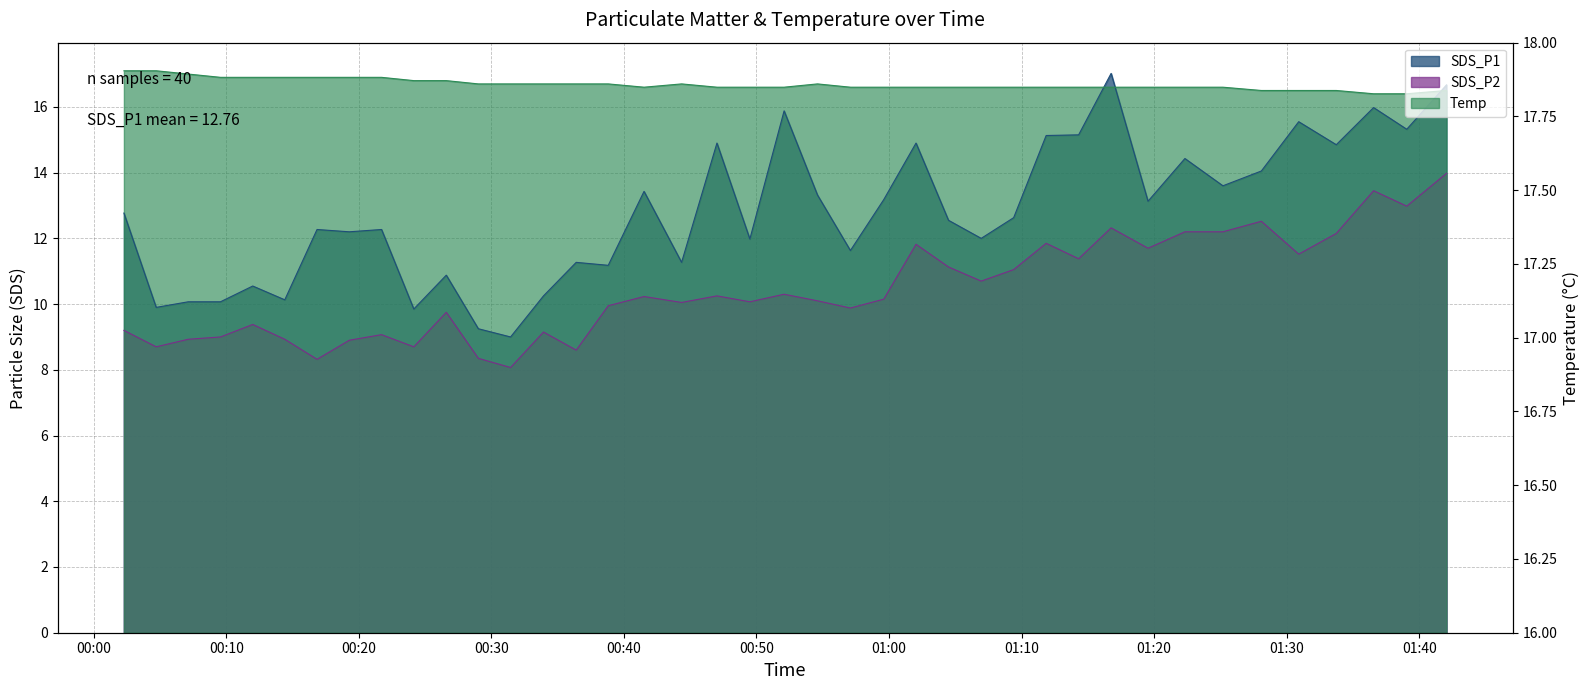

List the series in order of their peak value, lowest first.

SDS_P2, SDS_P1, Temp